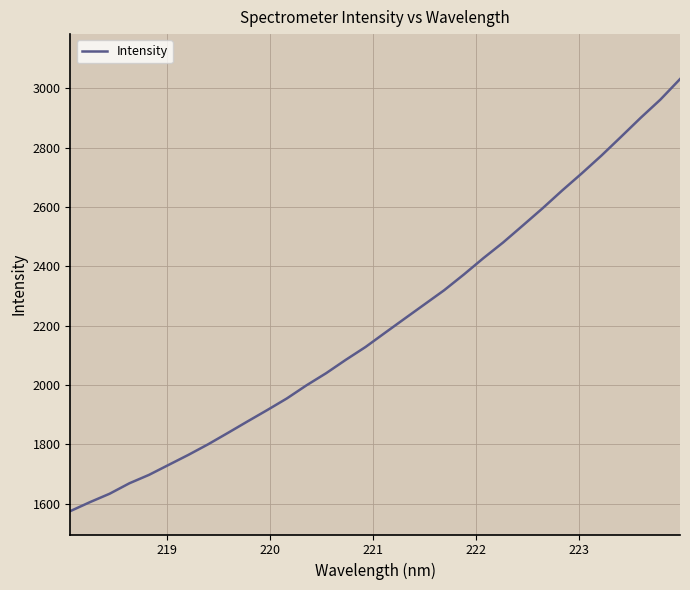

What is the difference between the maximum and minimum values?

1455.9